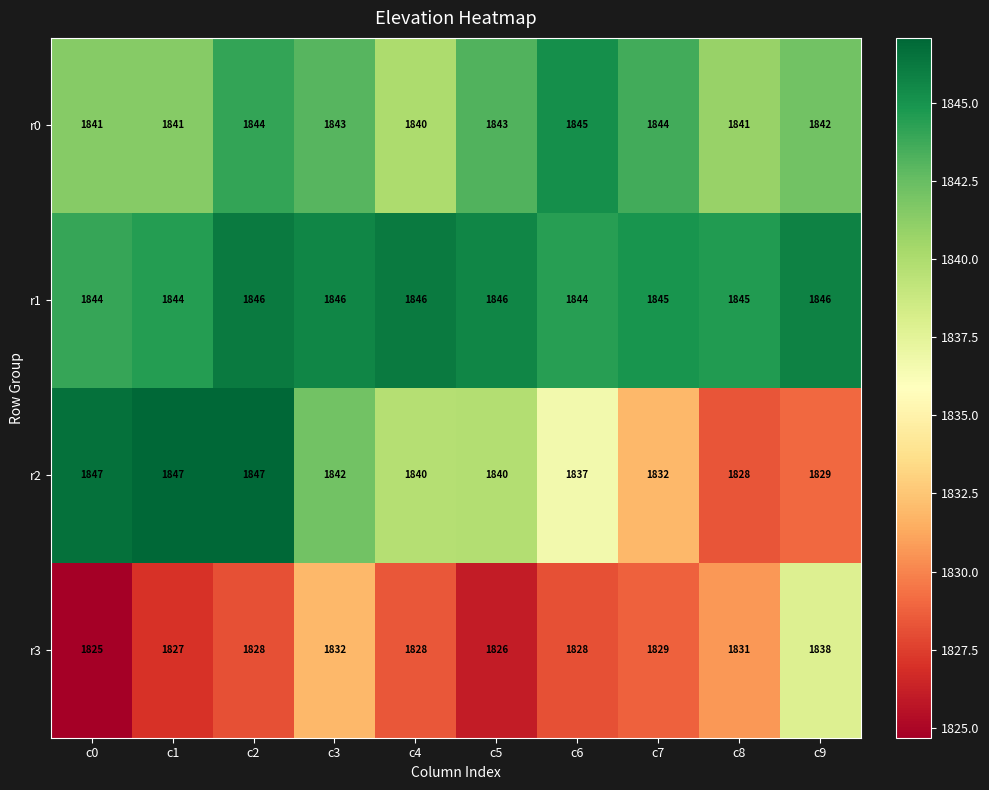

The r3 series shows 1826 at c5. True or false?

True